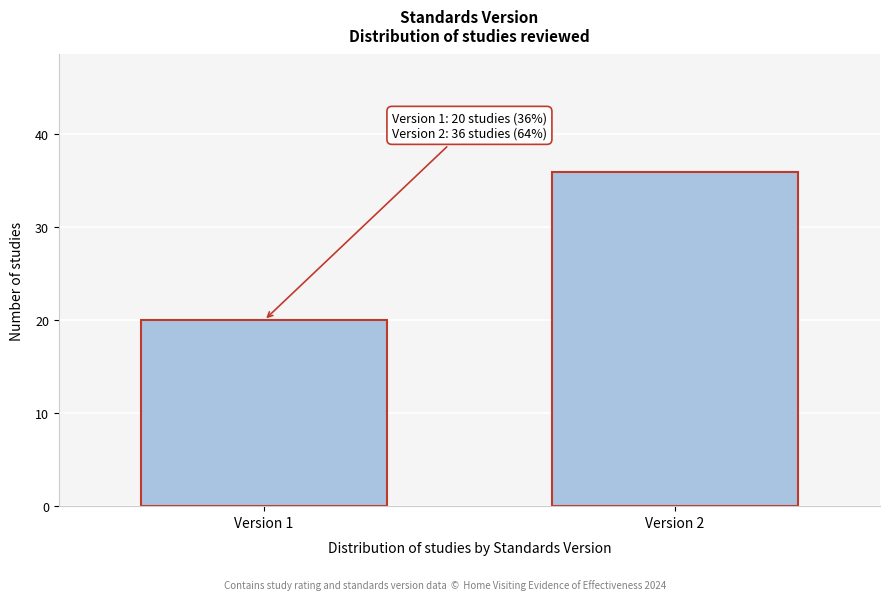

Reading right to left, transcribe all the data shown in this chart.

Version 2=36	Version 1=20